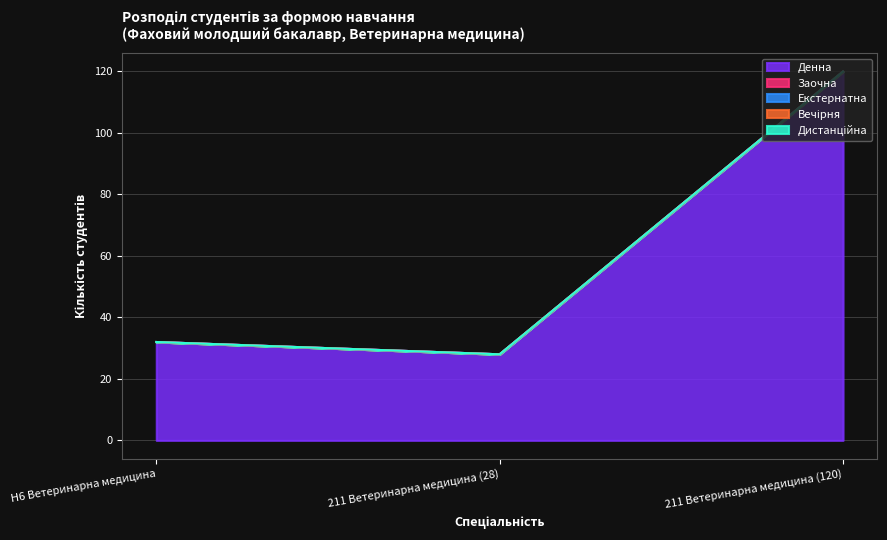

Reading left to right, transcribe all the data shown in this chart.

Денна: H6 Ветеринарна медицина=32	211 Ветеринарна медицина (28)=28	211 Ветеринарна медицина (120)=120
Заочна: H6 Ветеринарна медицина=0	211 Ветеринарна медицина (28)=0	211 Ветеринарна медицина (120)=0
Екстернатна: H6 Ветеринарна медицина=0	211 Ветеринарна медицина (28)=0	211 Ветеринарна медицина (120)=0
Вечірня: H6 Ветеринарна медицина=0	211 Ветеринарна медицина (28)=0	211 Ветеринарна медицина (120)=0
Дистанційна: H6 Ветеринарна медицина=0	211 Ветеринарна медицина (28)=0	211 Ветеринарна медицина (120)=0